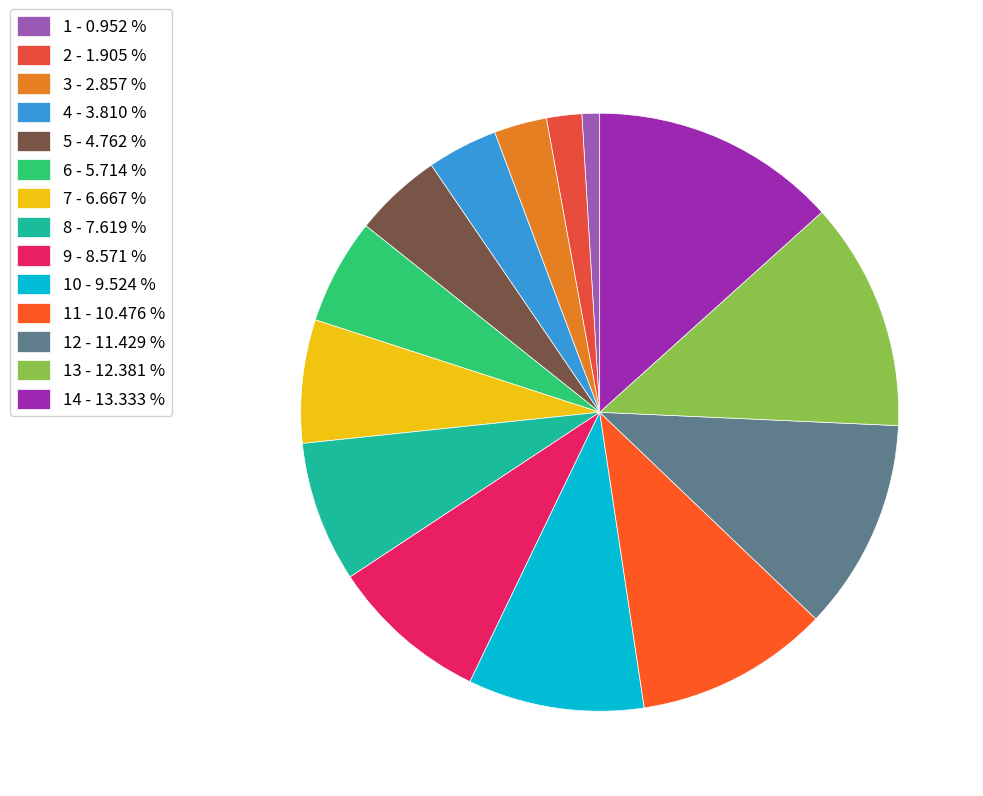

To the nearest percent, what is the difference between the largest and smallest slice percentages?

12%